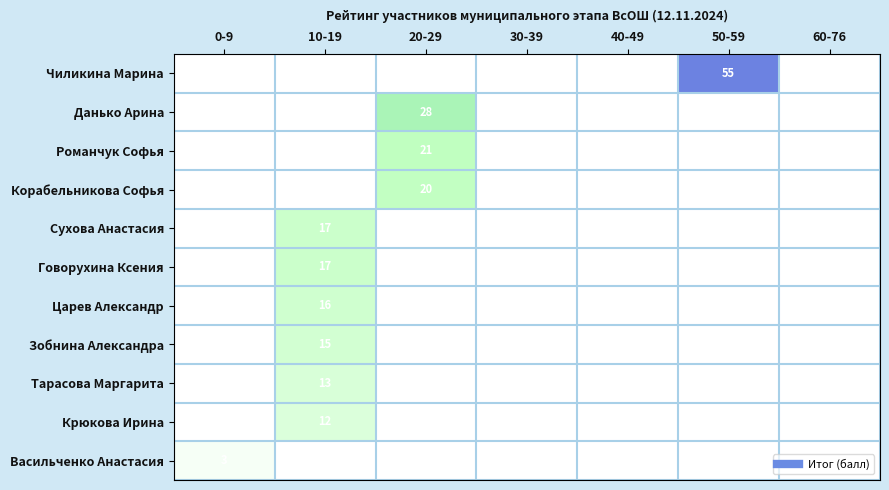

Rank the series at 10-19 from highest to lowest value.

Сухова Анастасия, Говорухина Ксения, Царев Александр, Зобнина Александра, Тарасова Маргарита, Крюкова Ирина, Чиликина Марина, Данько Арина, Романчук Софья, Корабельникова Софья, Васильченко Анастасия